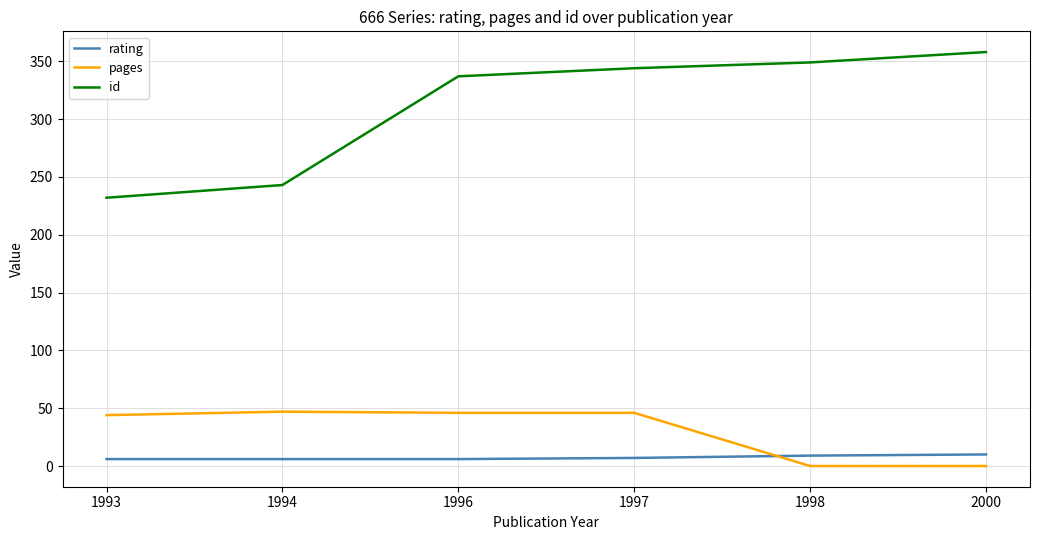

True or false: id and pages cross at least once.

False